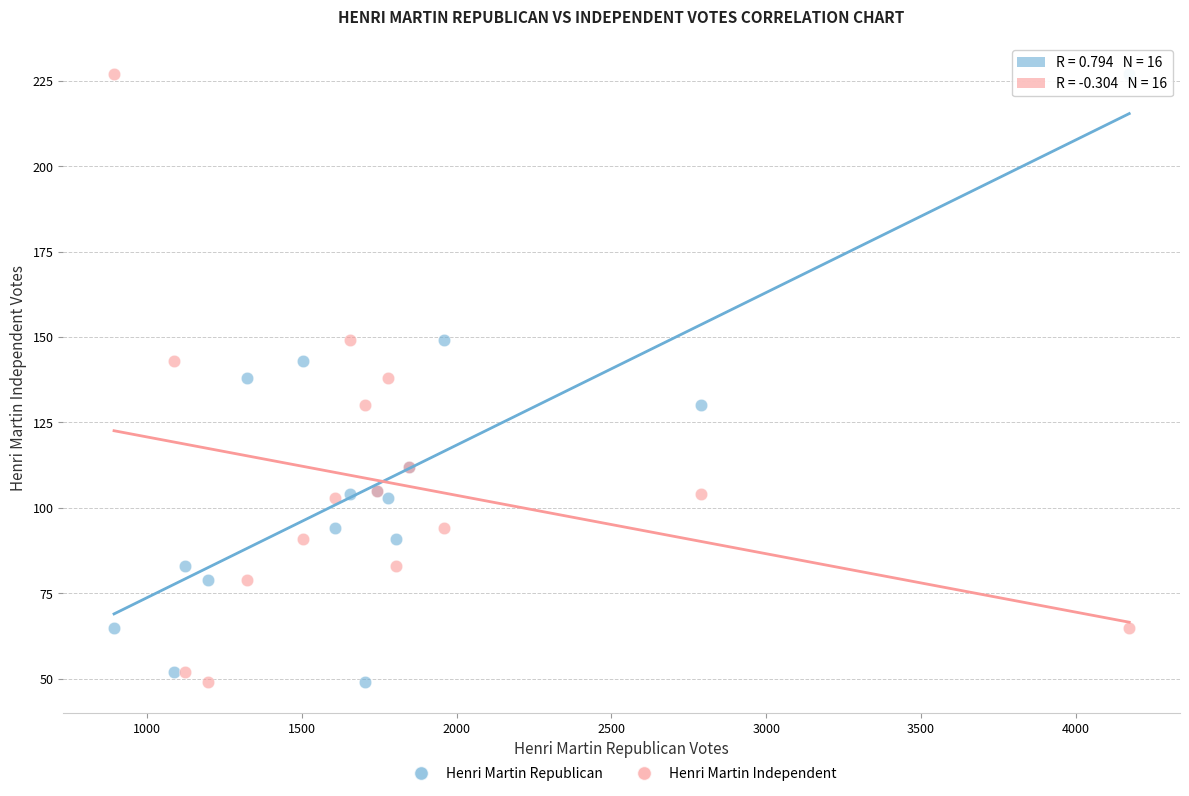

What is the X range (max minus min) for the scatter plot?

3280